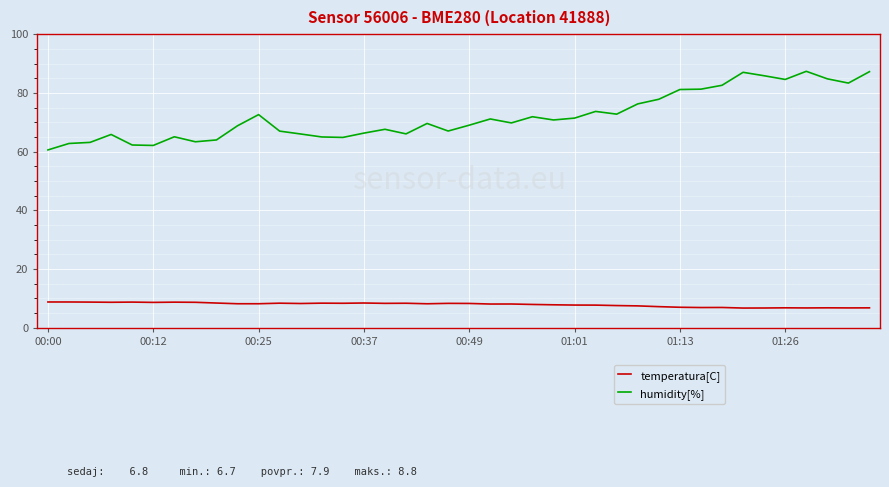

List the series in order of their overall mean, lowest first.

temperatura[C], humidity[%]